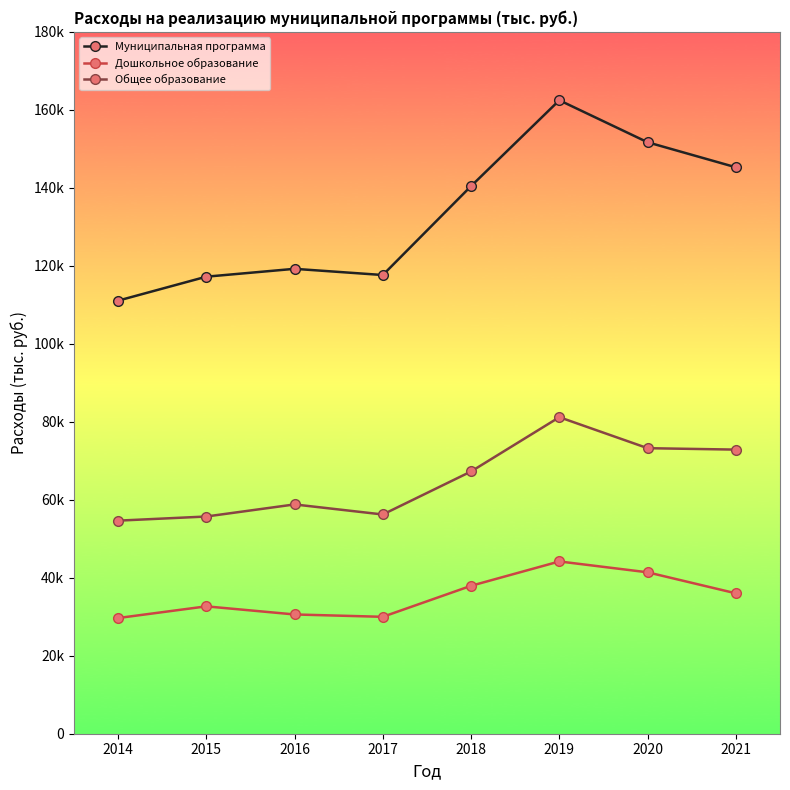

What are all the series names shown in the legend?

Муниципальная программа, Дошкольное образование, Общее образование